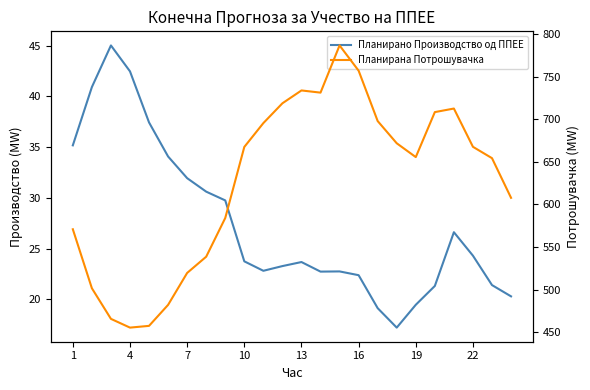

What is the approximate value of Планирана Потрошувачка at 19?

655.7